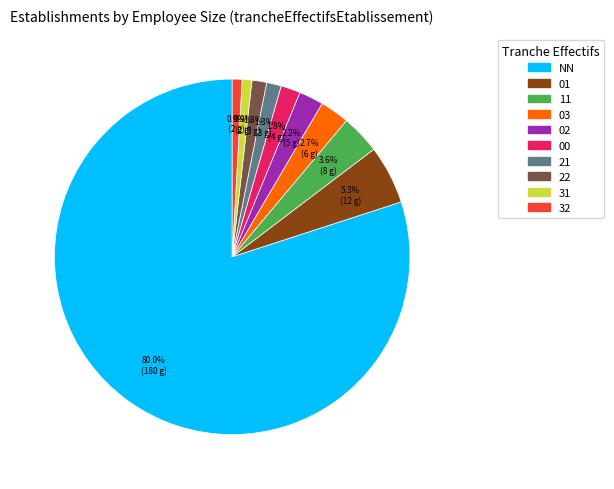

To the nearest percent, what is the difference between the largest and smallest slice percentages?

79%